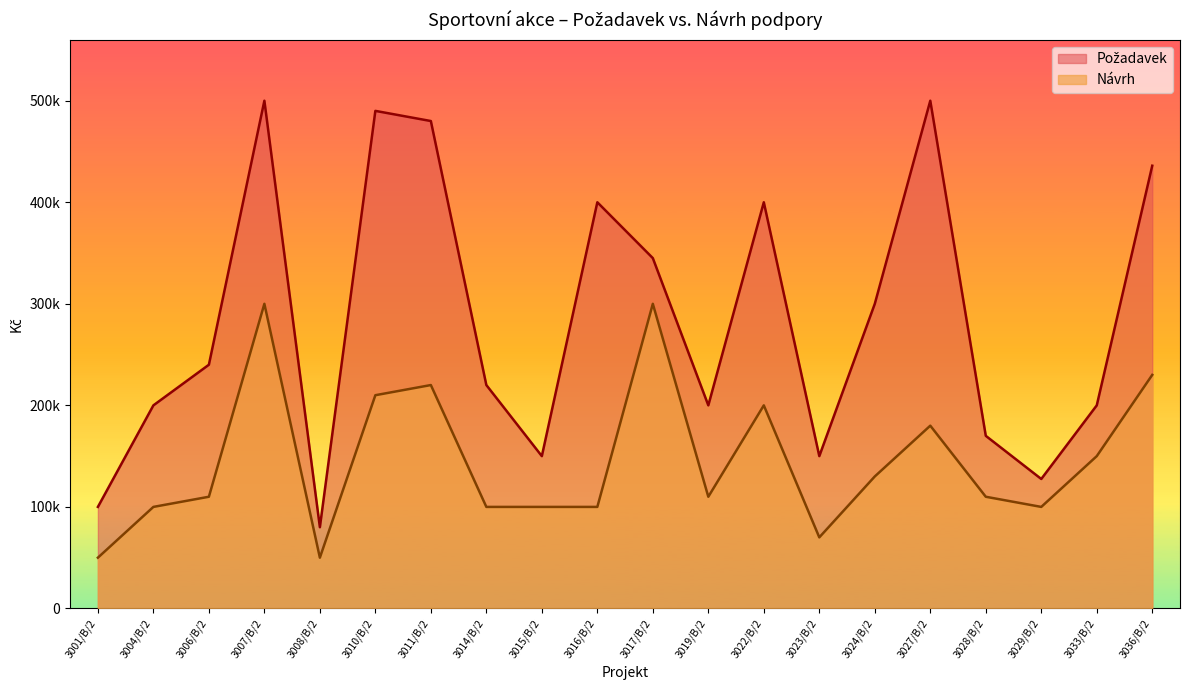

Reading right to left, transcribe all the data shown in this chart.

Požadavek: 3036/B/2=436000	3033/B/2=200000	3029/B/2=127500	3028/B/2=170000	3027/B/2=500000	3024/B/2=300000	3023/B/2=150000	3022/B/2=400000	3019/B/2=200000	3017/B/2=345000	3016/B/2=400000	3015/B/2=150000	3014/B/2=220000	3011/B/2=480000	3010/B/2=490000	3008/B/2=80000	3007/B/2=500000	3006/B/2=240000	3004/B/2=200000	3001/B/2=100000
Návrh: 3036/B/2=230000	3033/B/2=150000	3029/B/2=100000	3028/B/2=110000	3027/B/2=180000	3024/B/2=130000	3023/B/2=70000	3022/B/2=200000	3019/B/2=110000	3017/B/2=300000	3016/B/2=100000	3015/B/2=100000	3014/B/2=100000	3011/B/2=220000	3010/B/2=210000	3008/B/2=50000	3007/B/2=300000	3006/B/2=110000	3004/B/2=100000	3001/B/2=50000